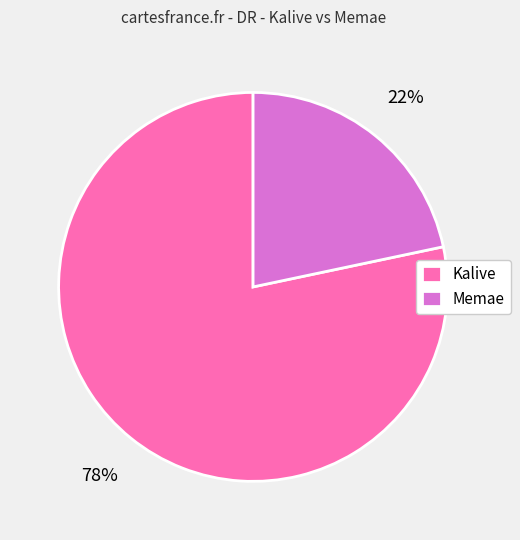

To the nearest percent, what is the combined percentage of Kalive and Memae?

100%